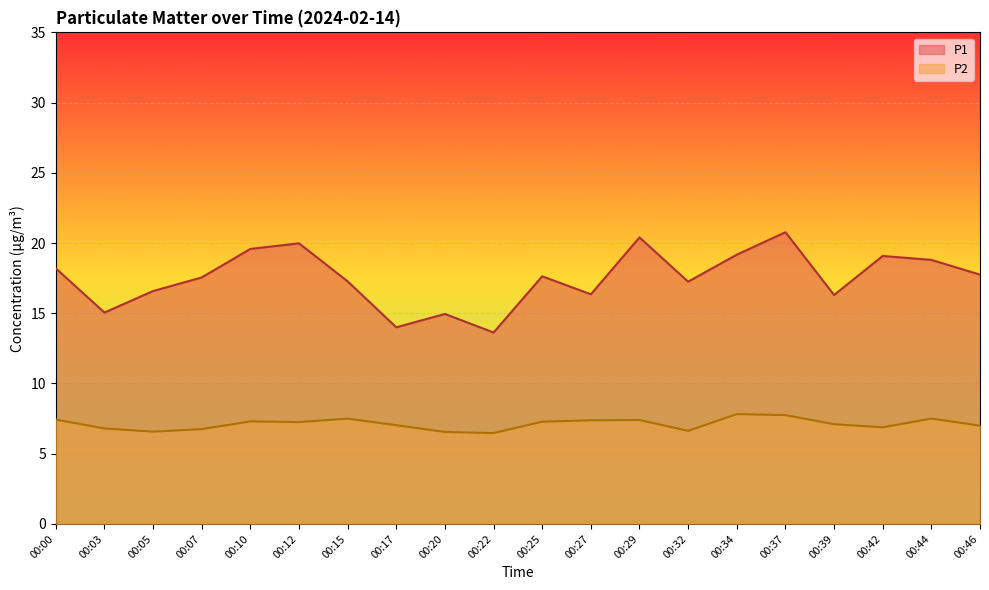

In P1, how many points are higher than both neighbors (excluding endpoints)?

6